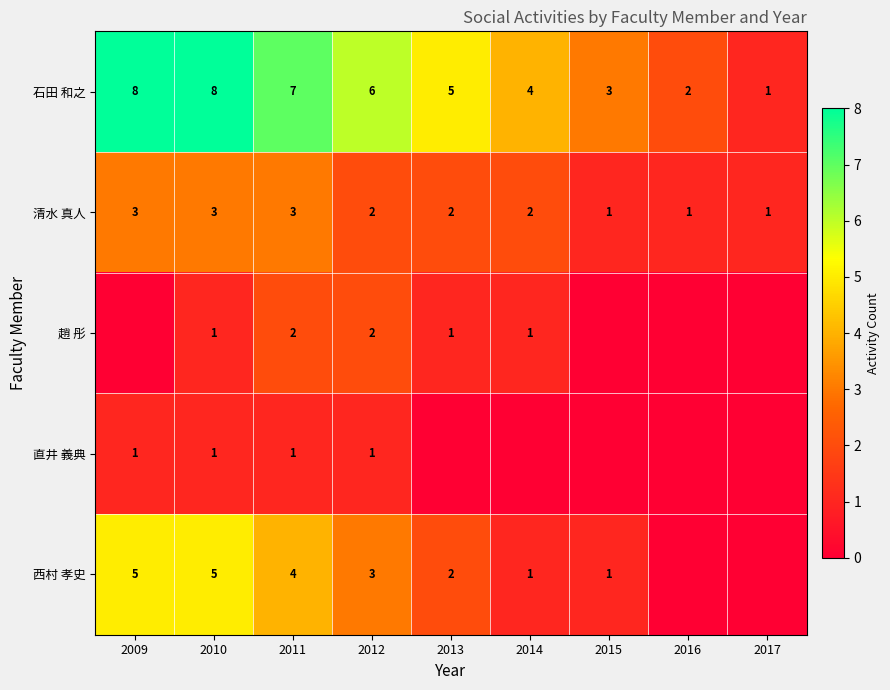

What is the difference between the maximum and minimum values in the 石田 和之 series?

7